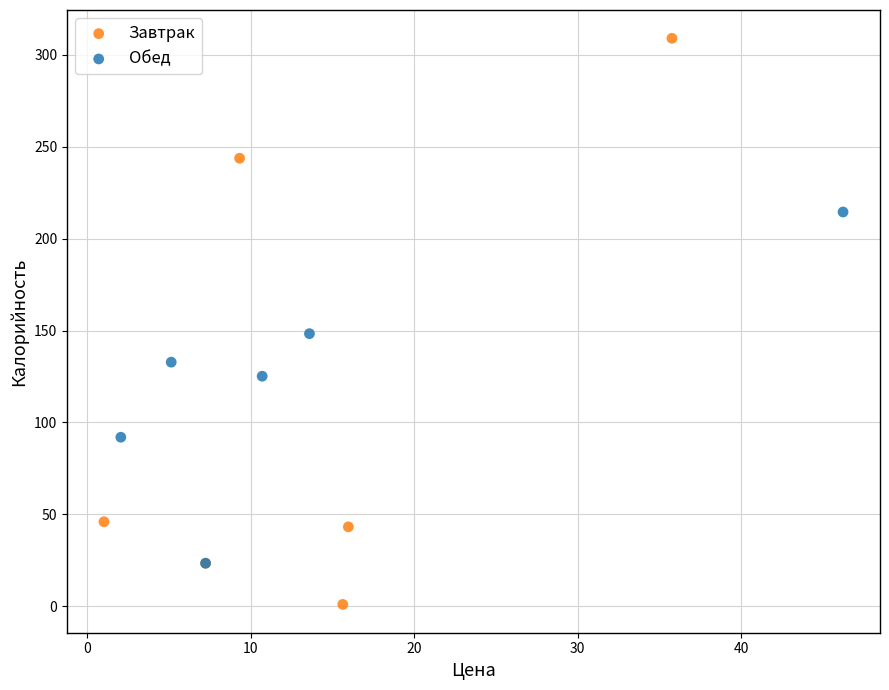

Which series has the widest spread of Y values?

Завтрак